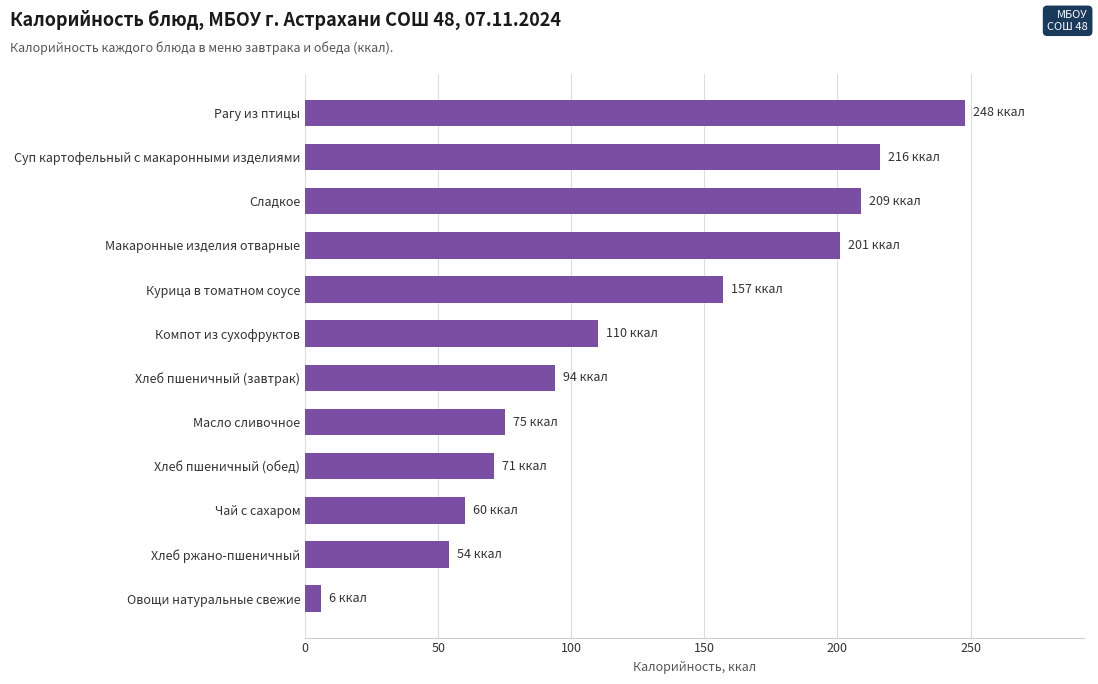

Is it true that the value at Хлеб ржано-пшеничный is 54?

True